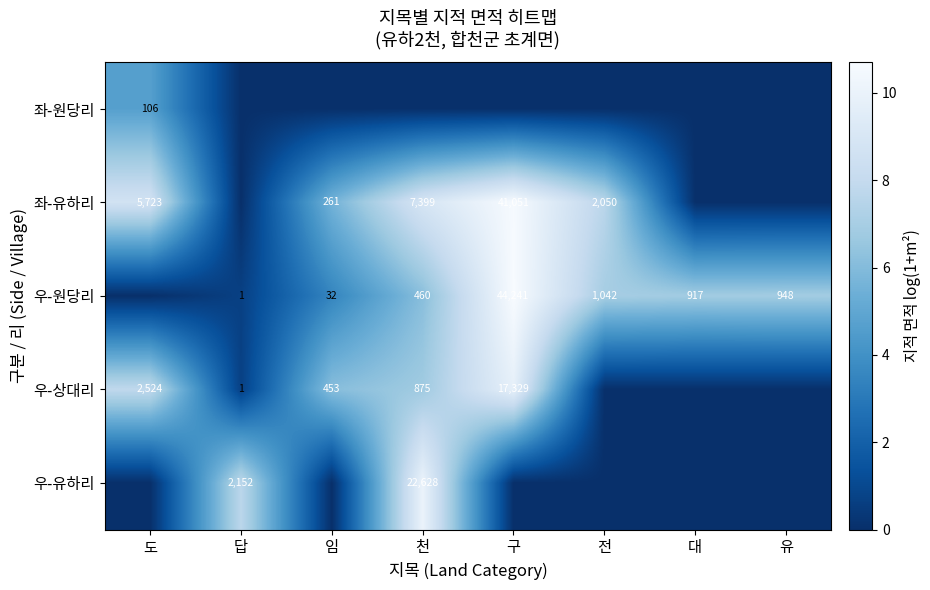

What is the sum of the 우-원당리 values at 답 and 대?

918